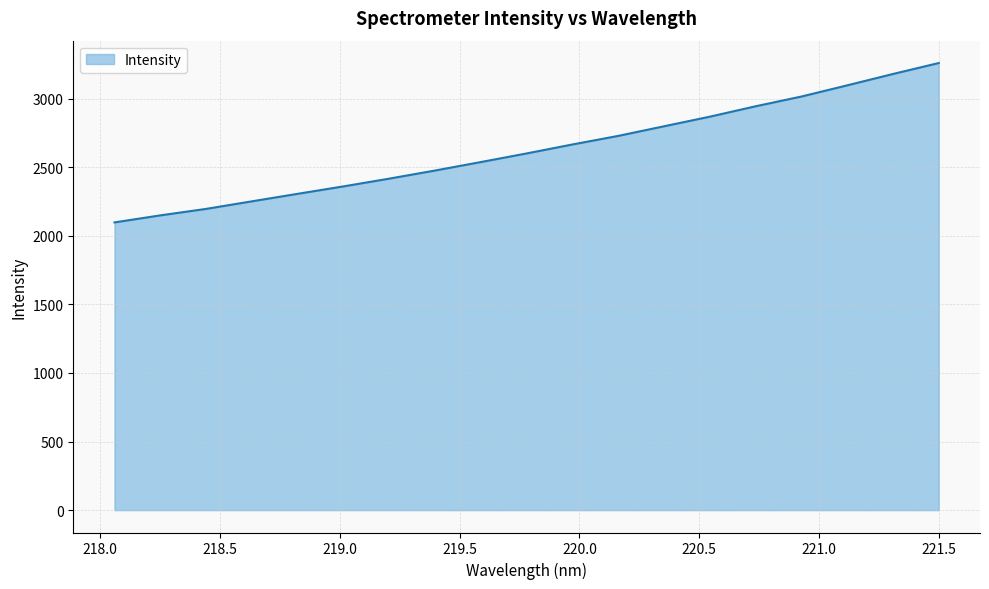

What is the sum of all values?

49937.1